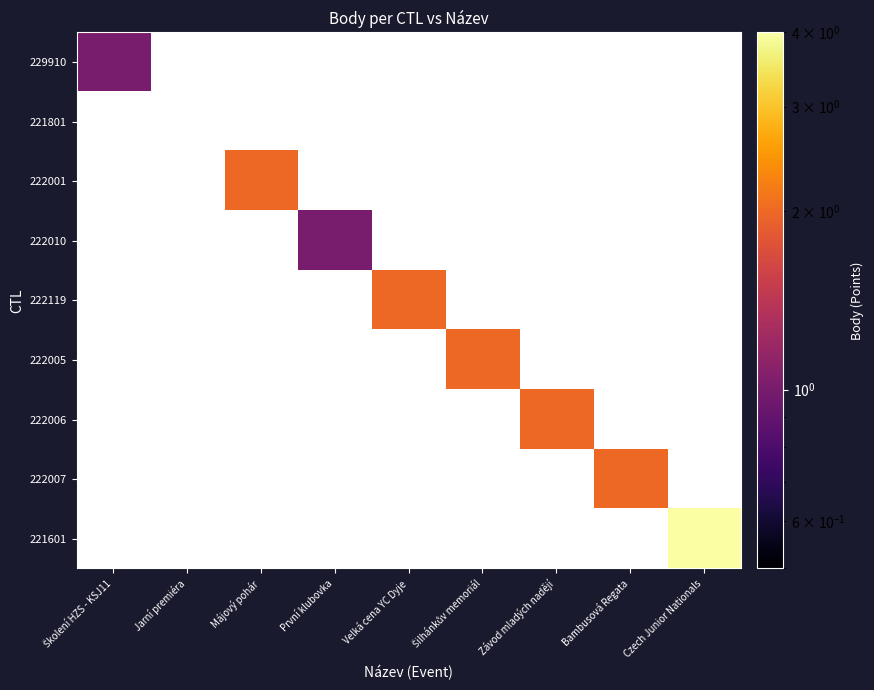

At how many categories does at least one series exceed 3?

1